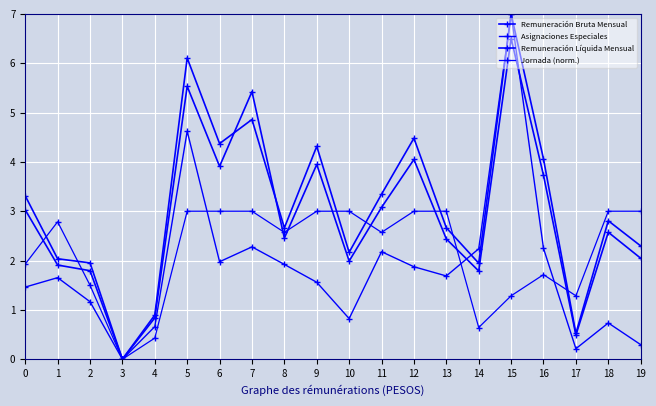

True or false: Remuneración Bruta Mensual has a value of 3.5 at 5.

False